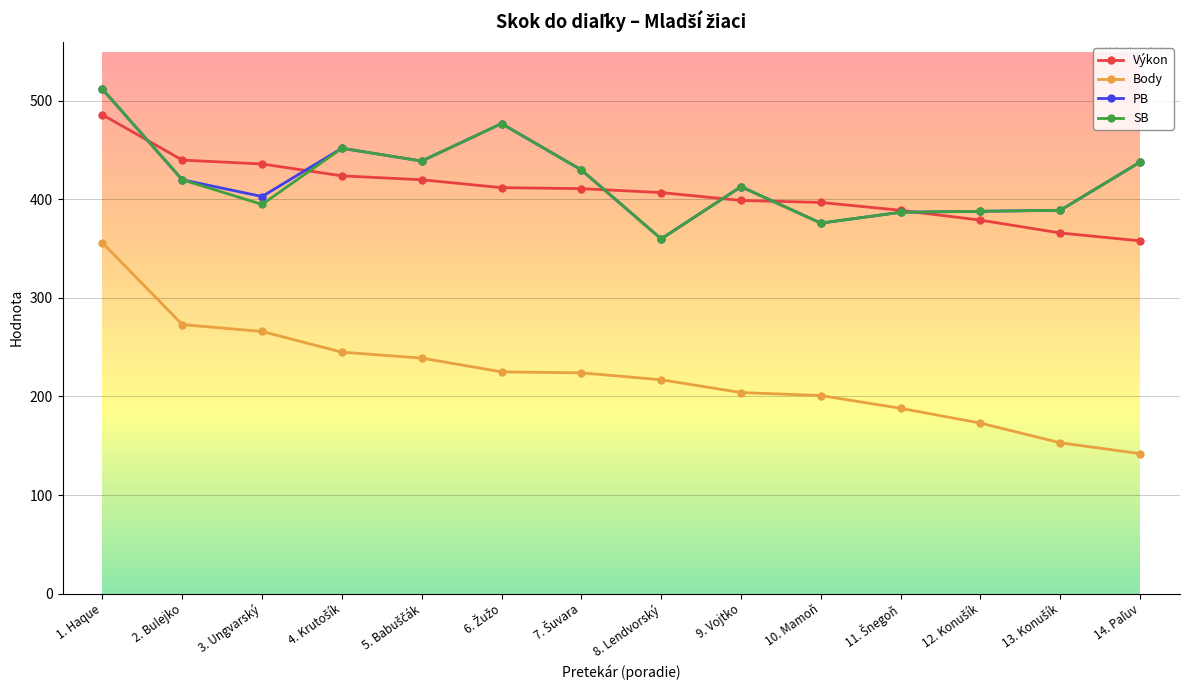

Which series has the widest spread of values?

Body